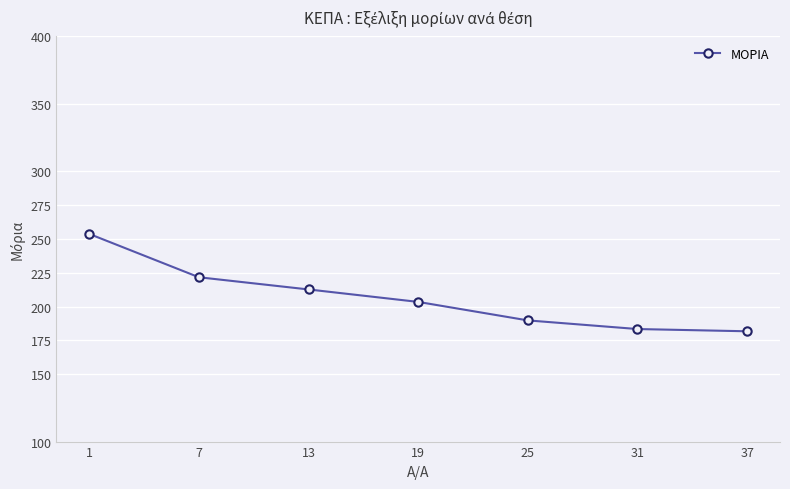

What is the maximum value shown in the chart?

253.7